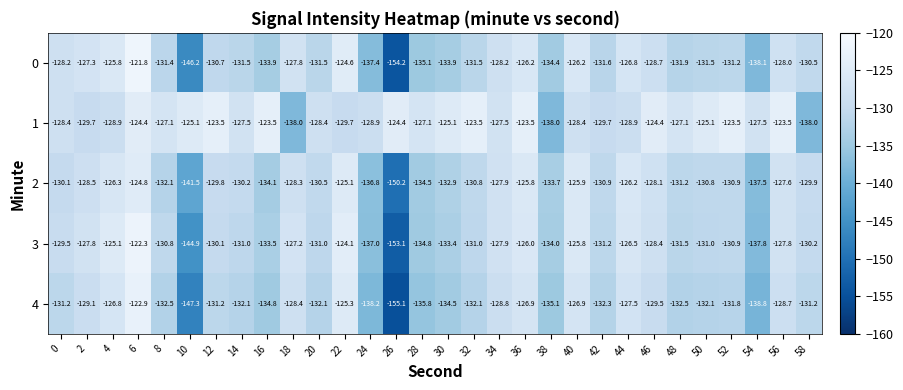

What is the sum of all 2 values?

-3932.9